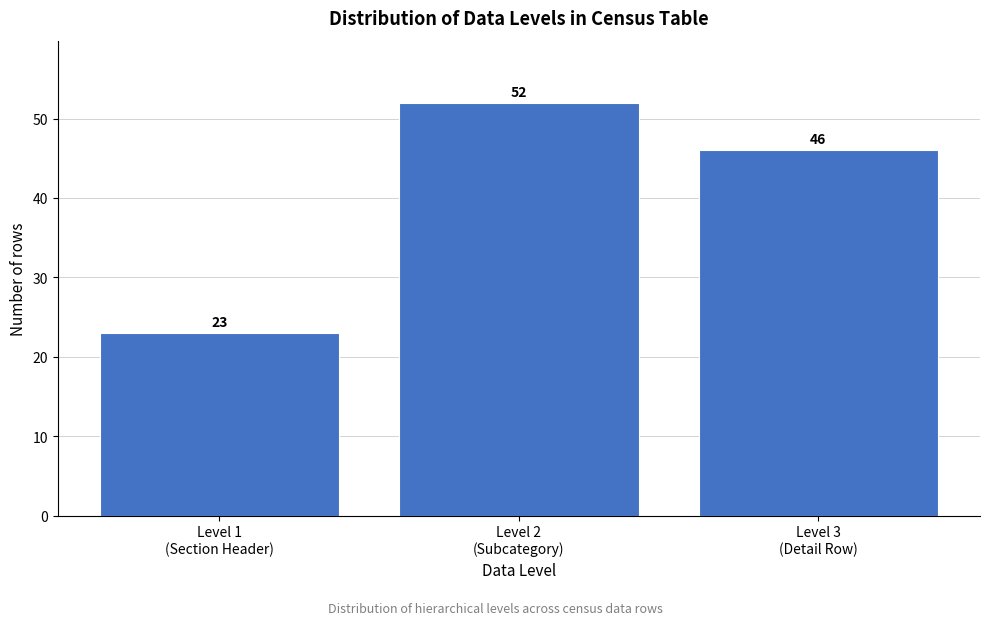

Reading right to left, what are all the values shown in this chart?

46	52	23